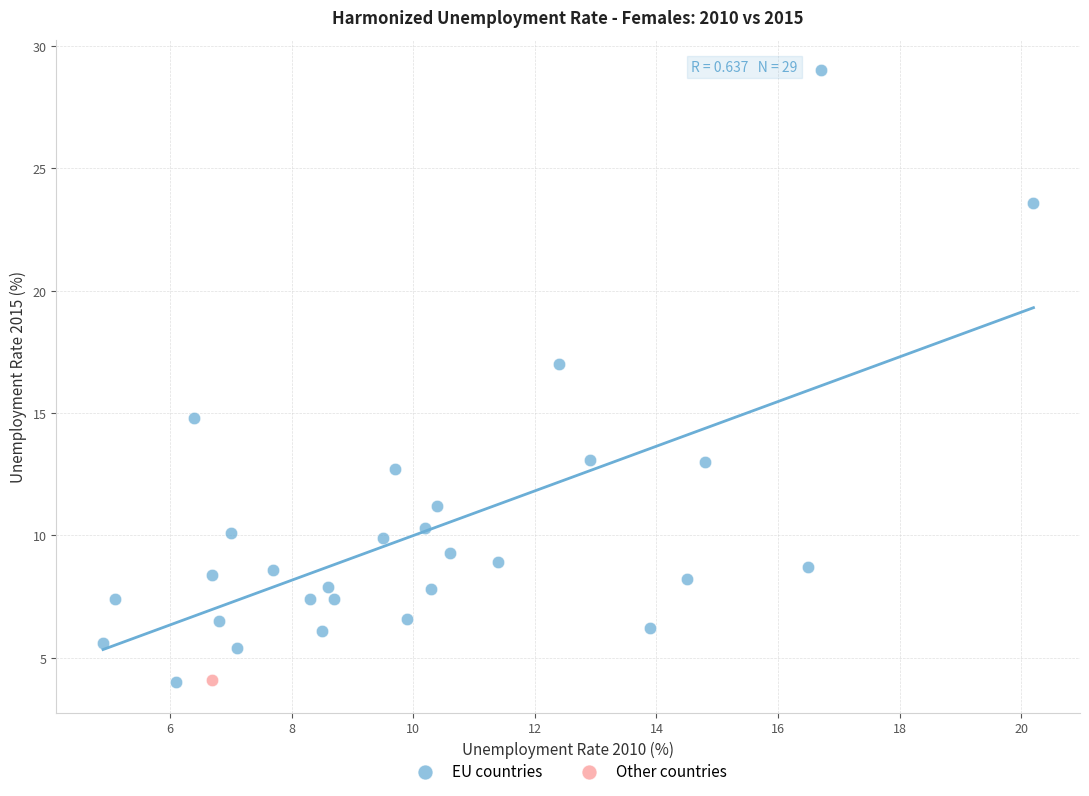

What are all the series names shown in the legend?

EU countries, Other countries